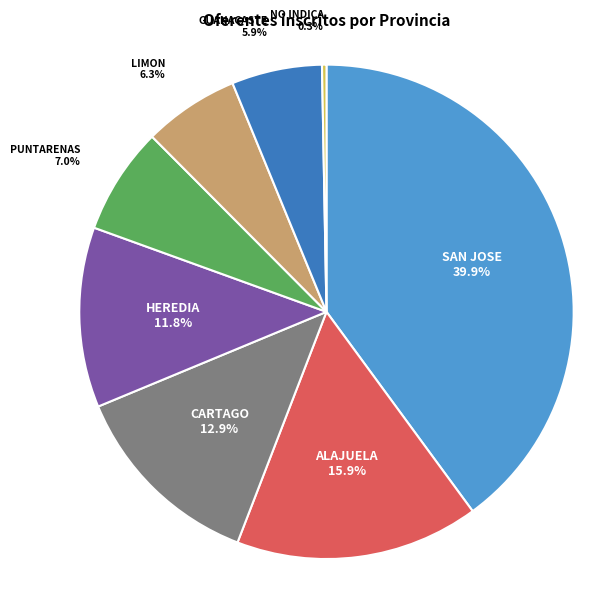

Is there a majority slice in this chart?

No